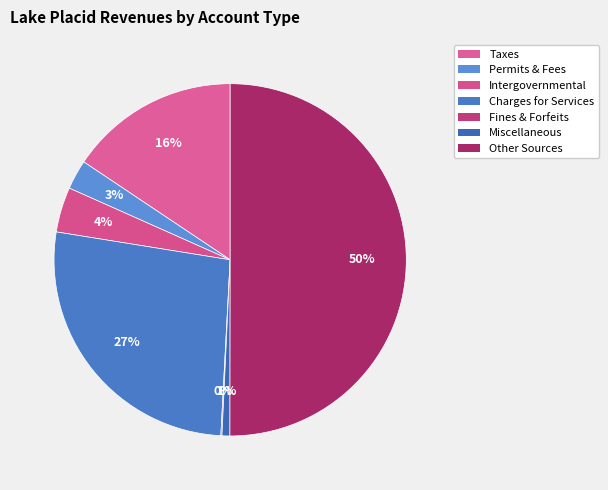

Is it true that Other Sources is 50% of the pie?

True